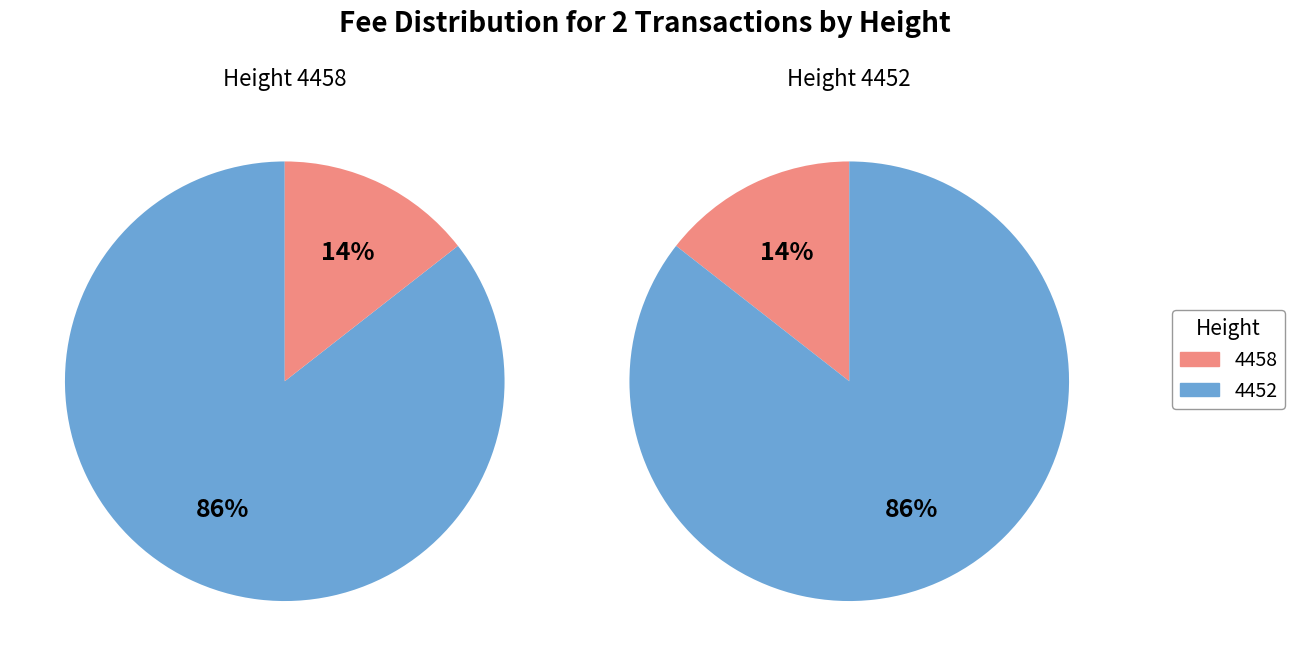

Count the number of slices in the pie.

2